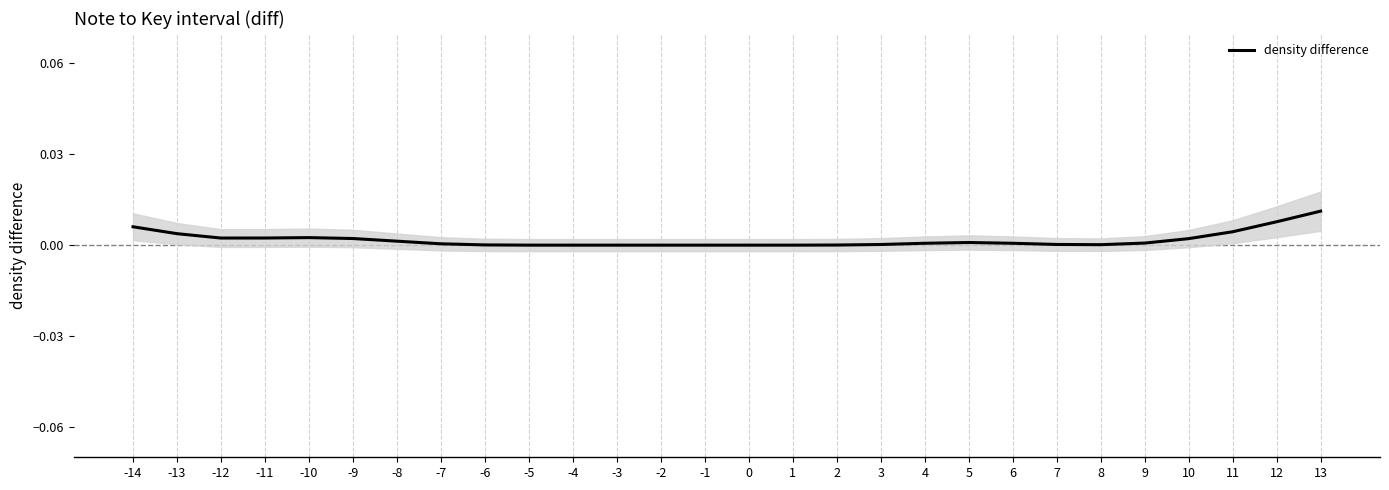

Reading left to right, transcribe all the data shown in this chart.

-14=0.0	-13=0.0	-12=0.0	-11=0.0	-10=0.0	-9=0.0	-8=0.0	-7=0.0	-6=0.0	-5=0.0	-4=0.0	-3=0.0	-2=0.0	-1=0.0	0=0.0	1=0.0	2=0.0	3=0.0	4=0.0	5=0.0	6=0.0	7=0.0	8=0.0	9=0.0	10=0.0	11=0.0	12=0.0	13=0.0